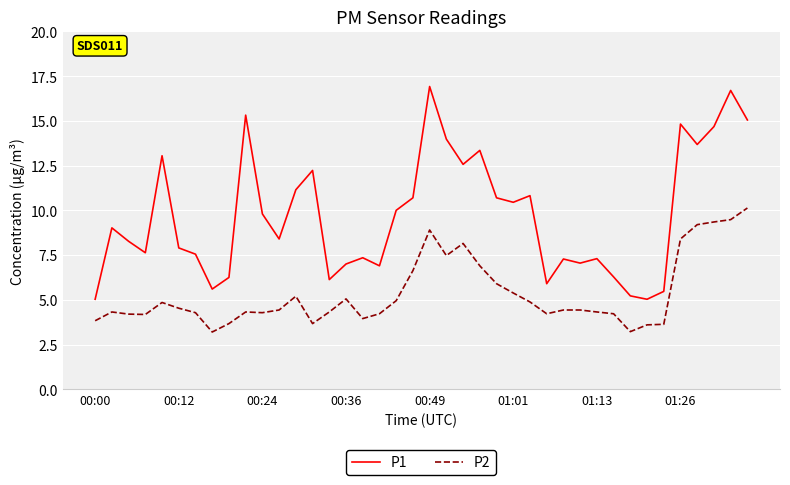

True or false: P2 and P1 intersect in this chart.

False